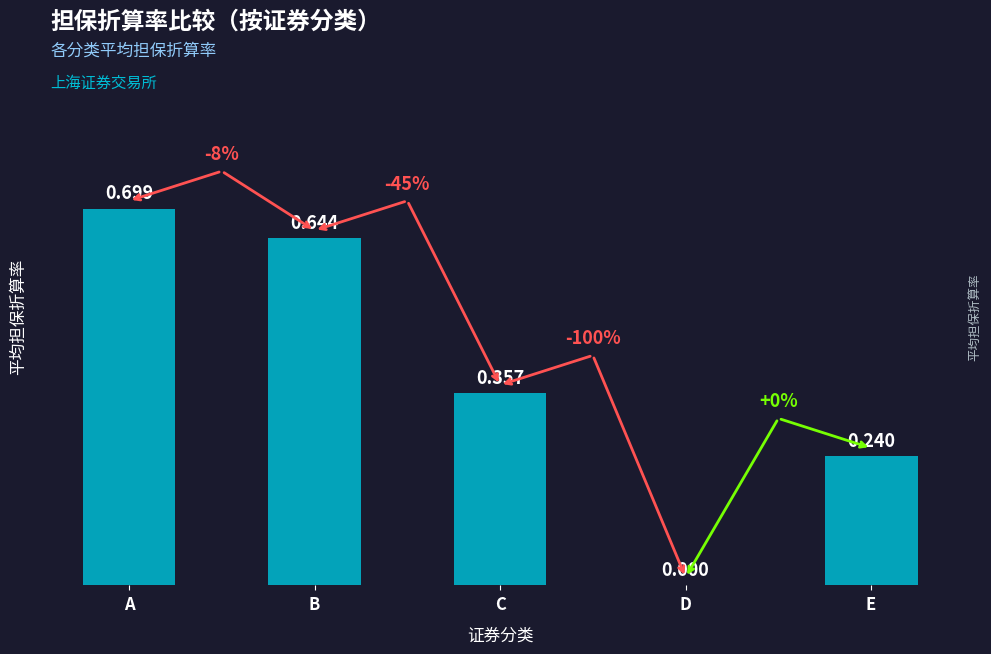

Which label corresponds to the largest value in the chart?

A